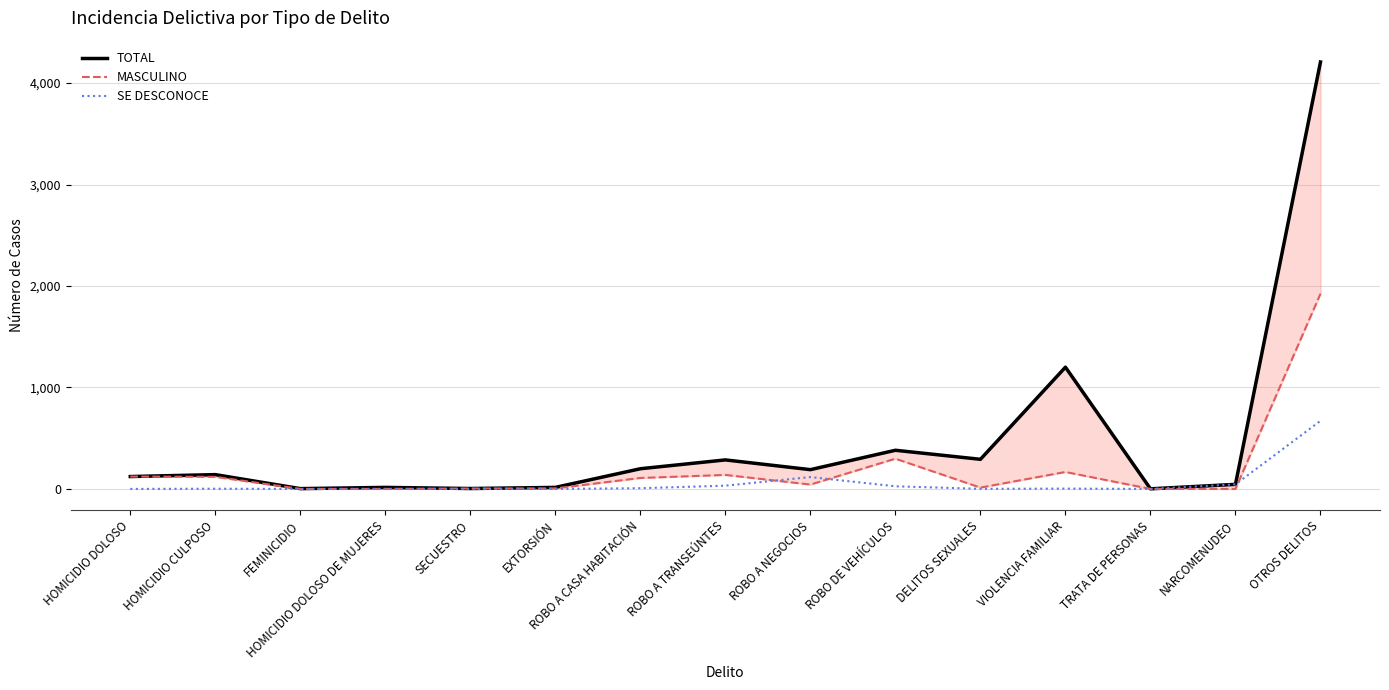

Is it true that TOTAL equals 1200 at VIOLENCIA FAMILIAR?

True